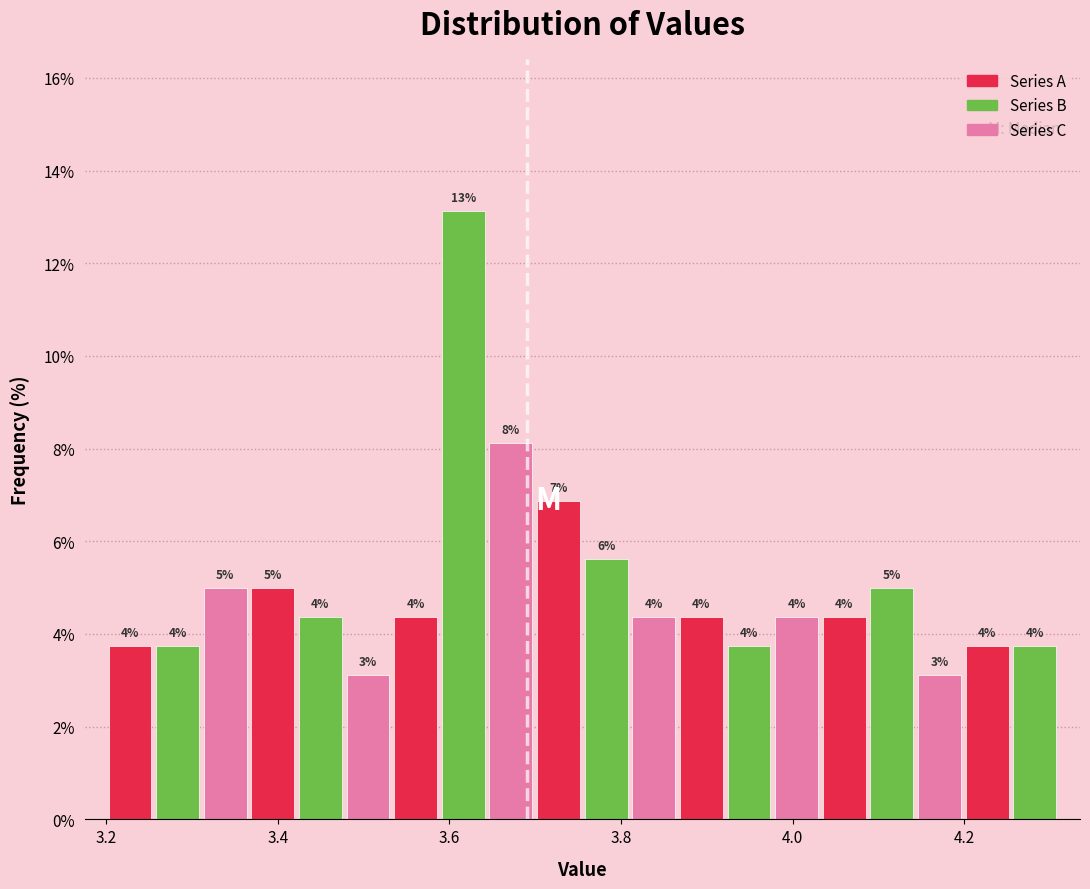

Read against the x-axis, roughly where is the centre of the tallest bar?

3.62